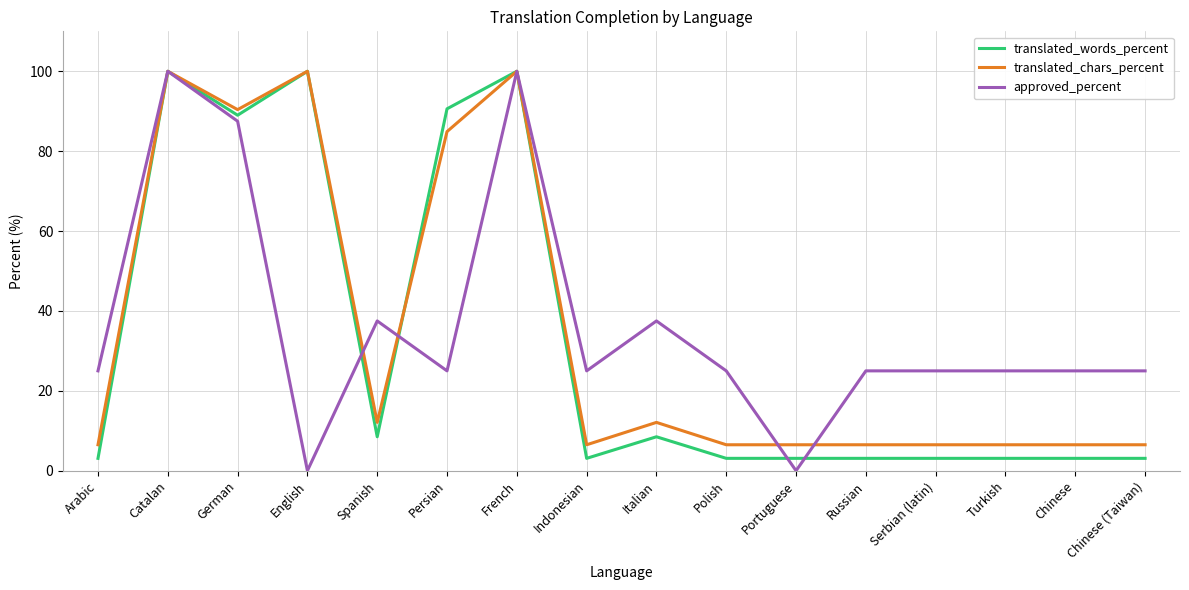

What value does the translated_words_percent series have at Serbian (latin)?

3.1